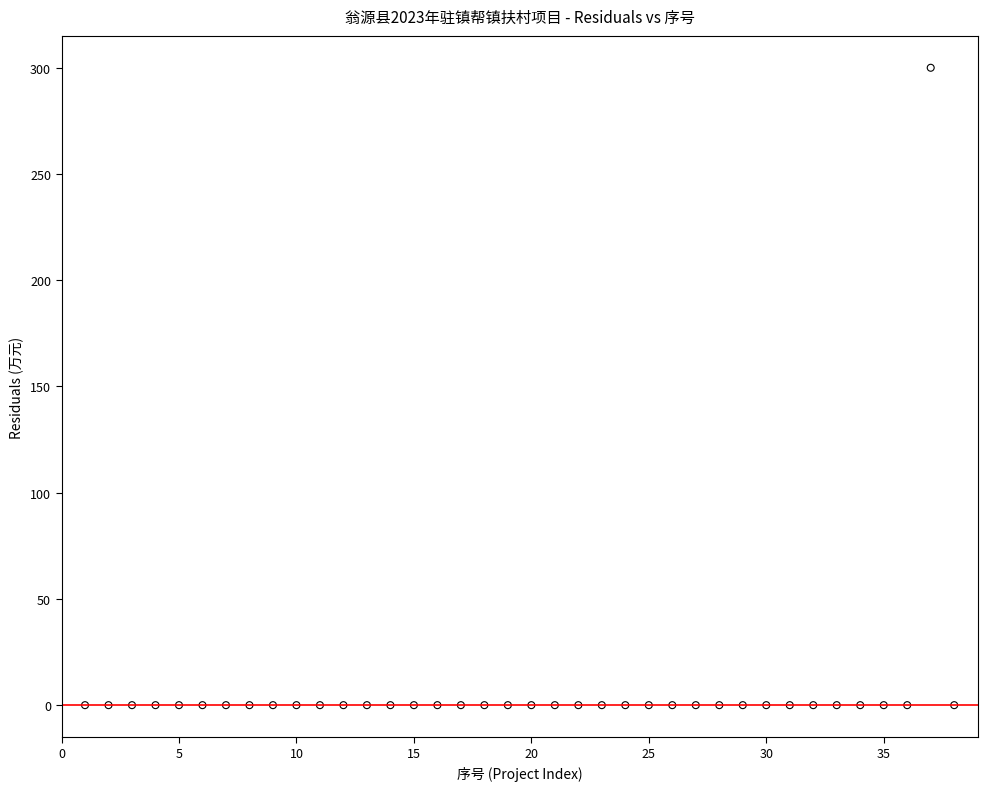

What is the range of Y values (max minus min)?

300